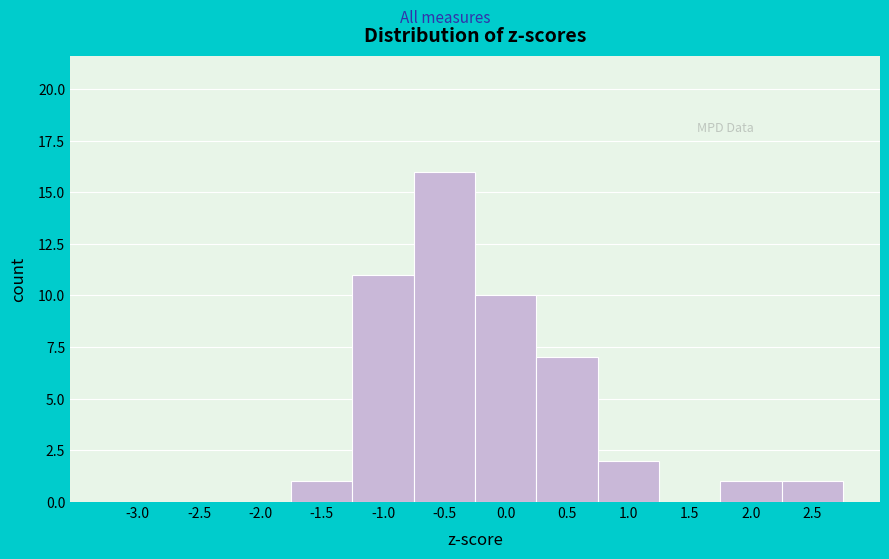

Reading left to right, what are all the values shown in this chart?

-3.0=0	-2.5=0	-2.0=0	-1.5=1	-1.0=11	-0.5=16	0.0=10	0.5=7	1.0=2	1.5=0	2.0=1	2.5=1